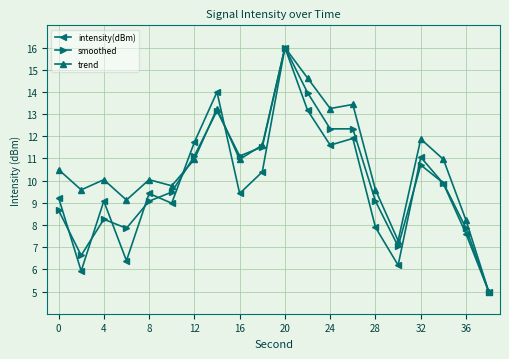

What is the minimum value for trend?

5.0